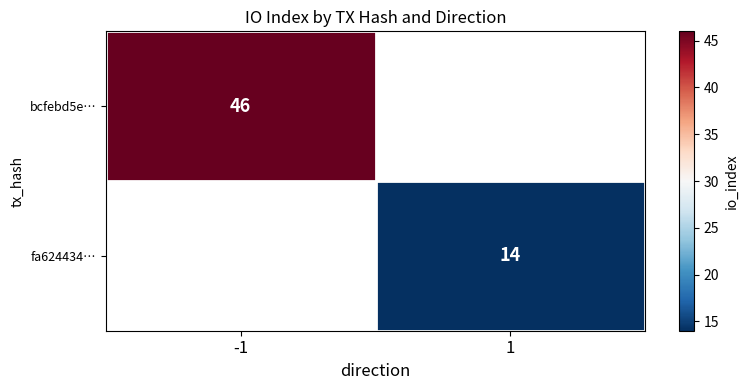

The bcfebd5e… series shows 69 at -1. True or false?

False